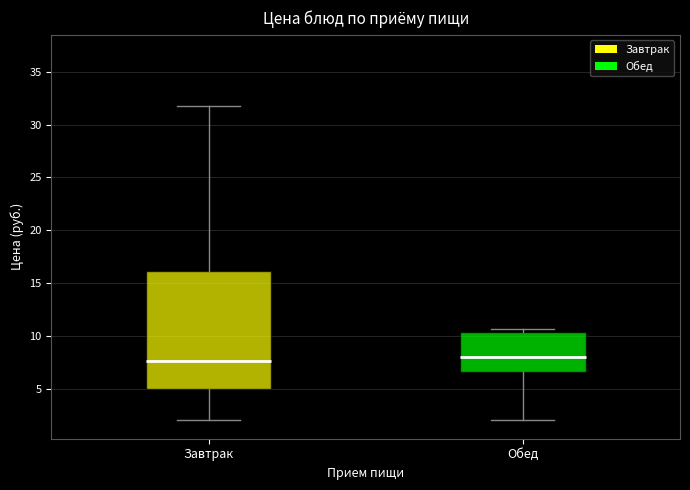

Reading left to right, transcribe this box plot: for each box, give where its median line is, the range the box spans, and where its two whiskers end, as read against the y-axis. The values are not printed on the chart, so give them approximately, as read against the axis.

Завтрак: median 7.5, box 5.0 to 16.0, whiskers 2.0 to 32.0
Обед: median 8.0, box 6.5 to 10.5, whiskers 2.0 to 10.5 (just above the box's upper edge)